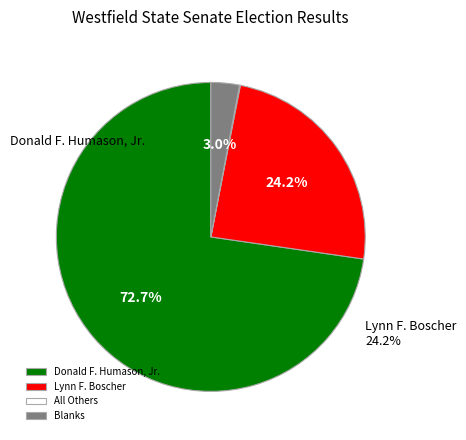

What is the ratio of the value at Donald F. Humason, Jr. to the value at Lynn F. Boscher?

3.0